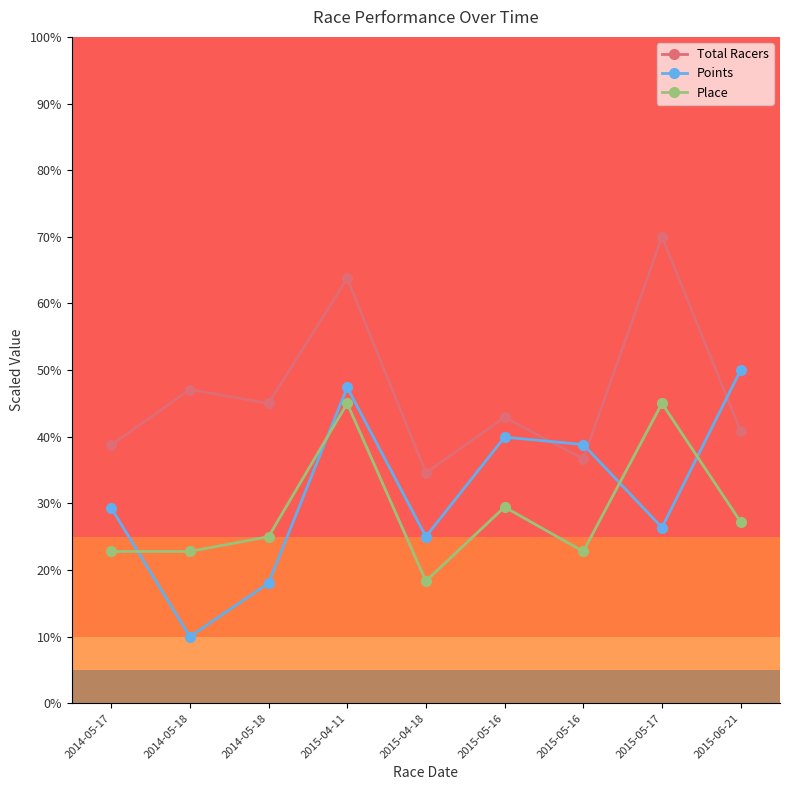

Count the number of categories in the chart.

9